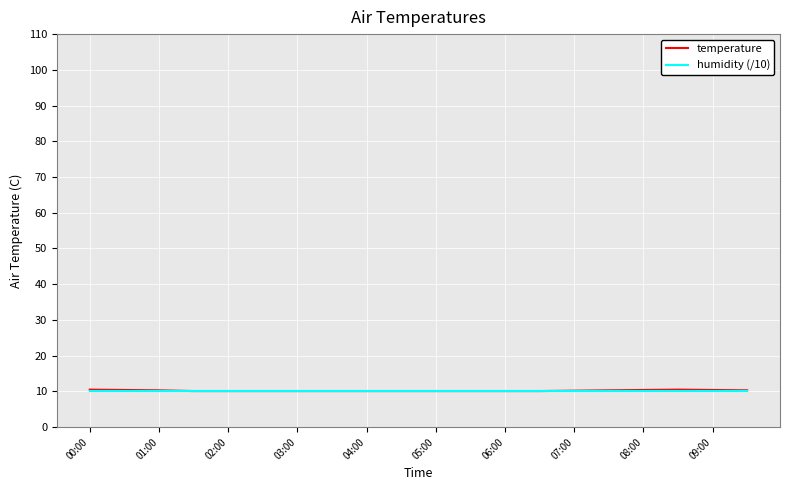

What is the average value of the temperature series?

10.2